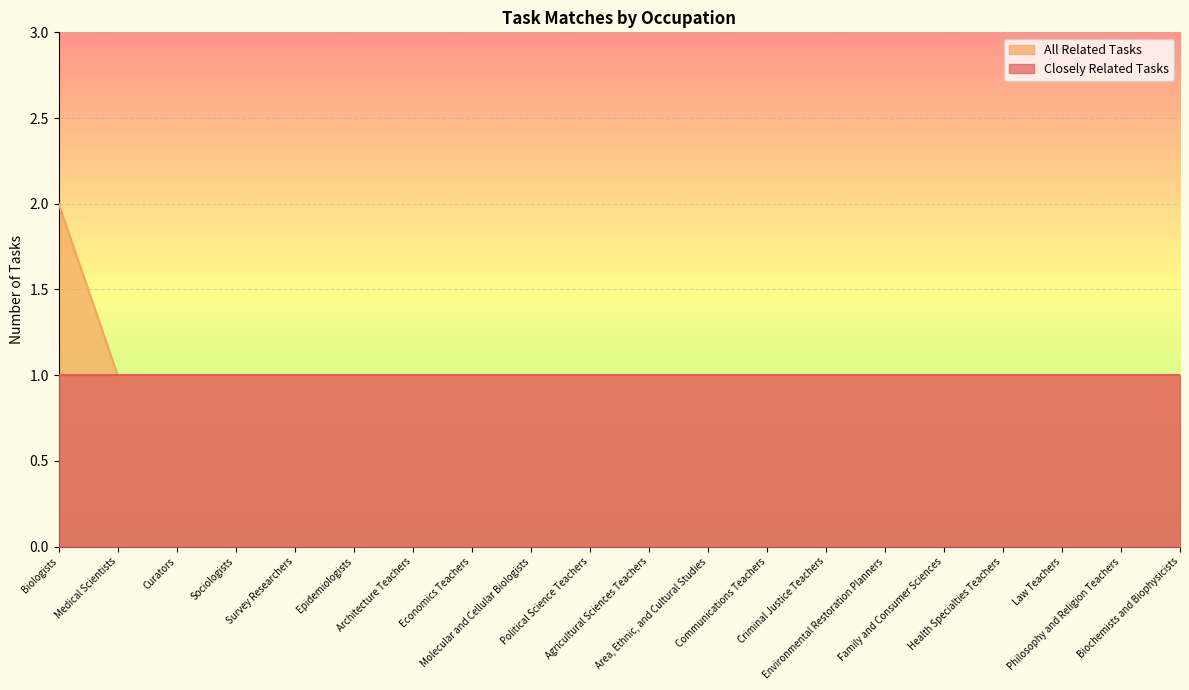

List the labels in order of value, smallest first.

Medical Scientists, Curators, Sociologists, Survey Researchers, Epidemiologists, Architecture Teachers, Economics Teachers, Molecular and Cellular Biologists, Political Science Teachers, Agricultural Sciences Teachers, Area, Ethnic, and Cultural Studies, Communications Teachers, Criminal Justice Teachers, Environmental Restoration Planners, Family and Consumer Sciences, Health Specialties Teachers, Law Teachers, Philosophy and Religion Teachers, Biochemists and Biophysicists, Biologists